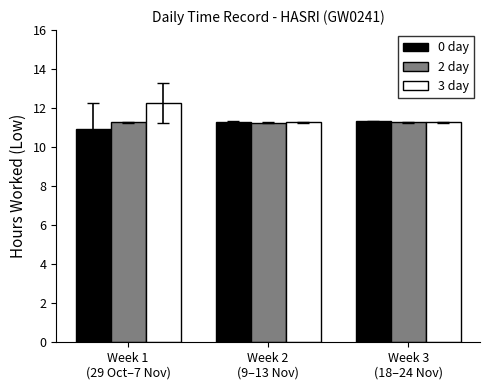

The 3 day series shows 11.3 at Week 3
(18–24 Nov). True or false?

True